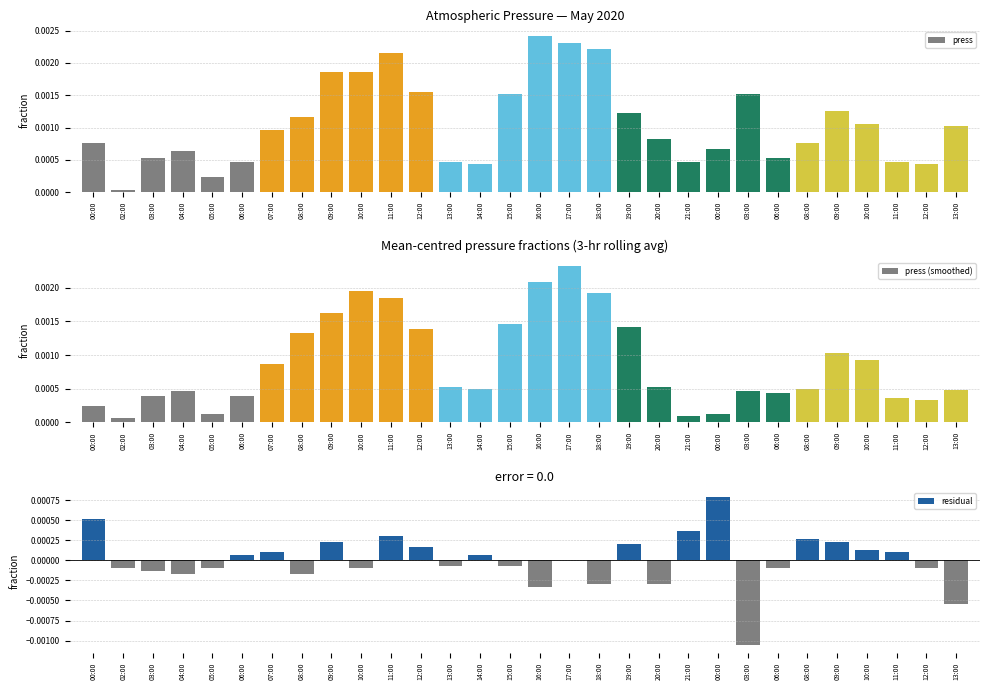

Which series has the widest spread of values?

press